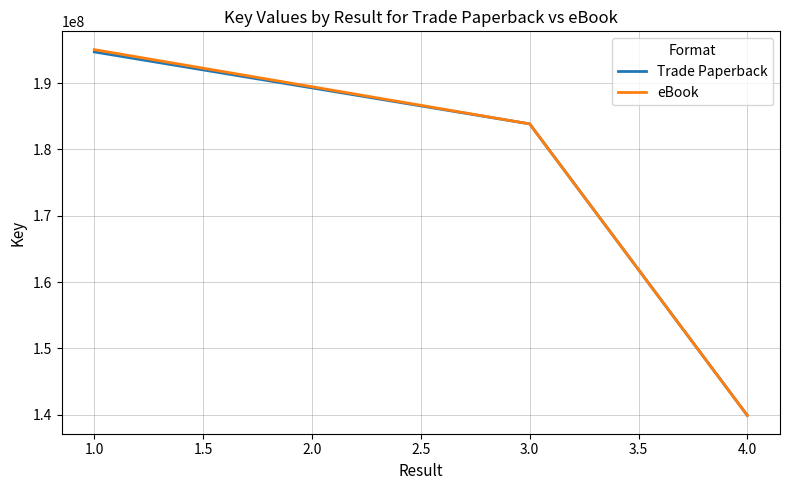

What are all the series names shown in the legend?

Trade Paperback, eBook